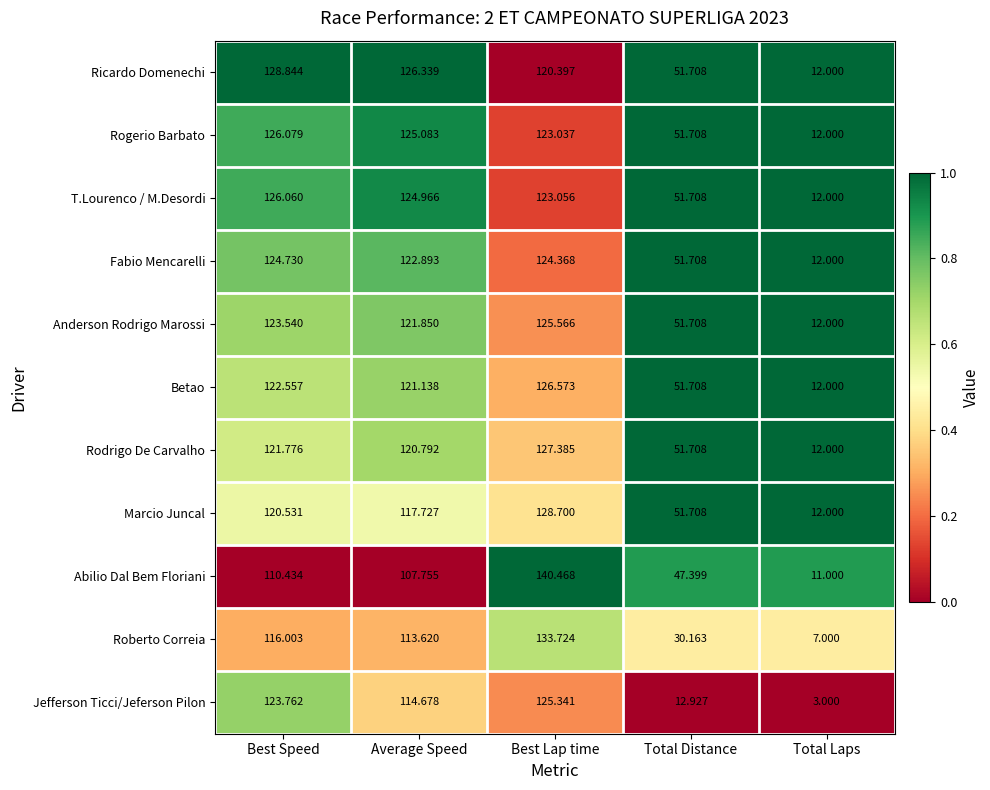

At which label is Fabio Mencarelli closest to 68?

Total Distance